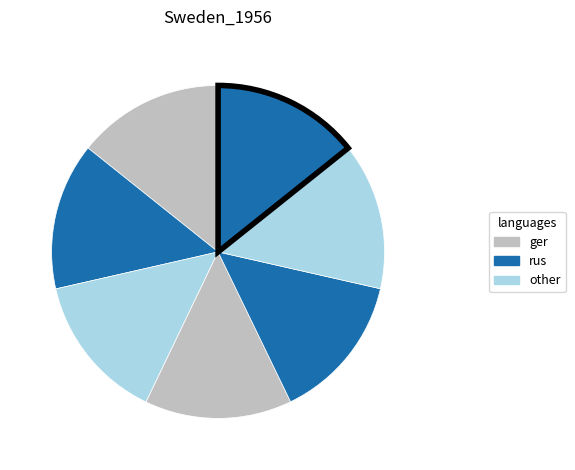

How many segments does this pie chart have?

7